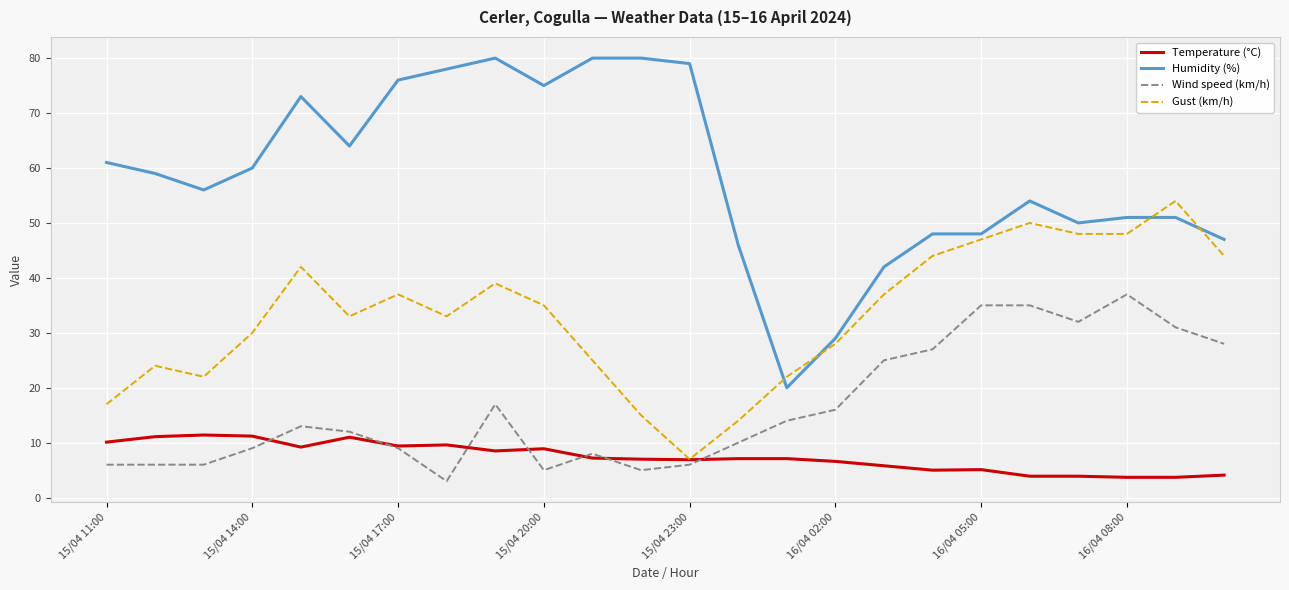

Which series has the widest spread of values?

Humidity (%)